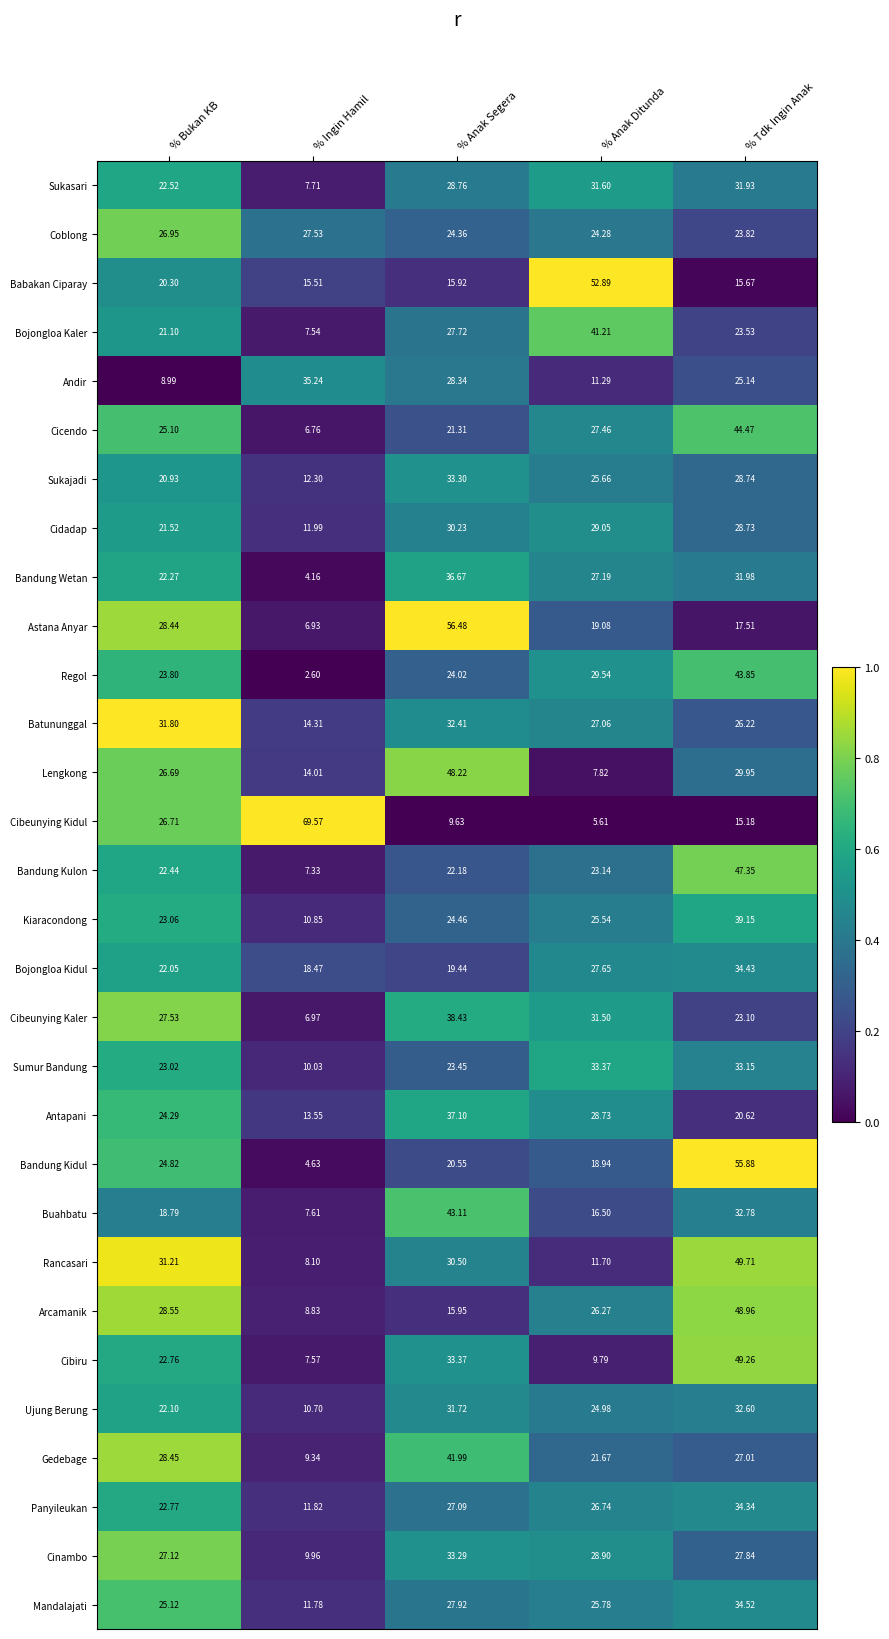

Which series has the largest total across all categories?

Batununggal